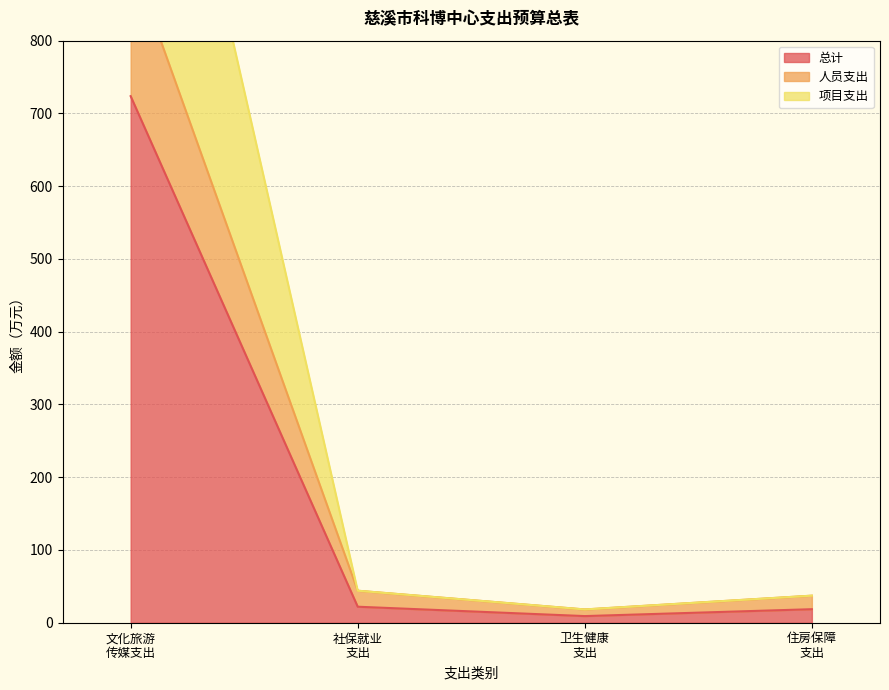

Where does the 总计 series first go above 21?

文化旅游
传媒支出